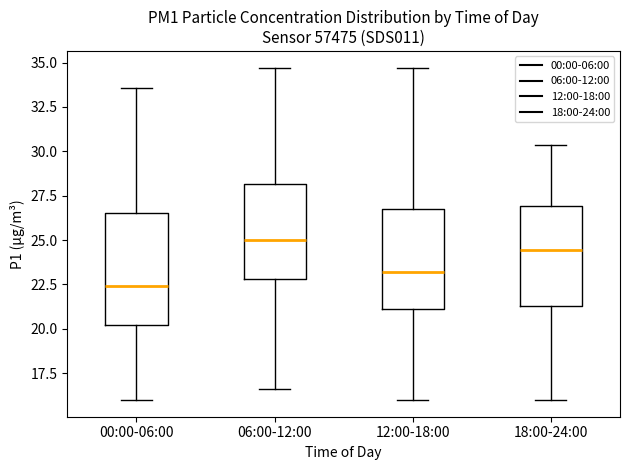

Which box's median line is the lowest?

00:00-06:00